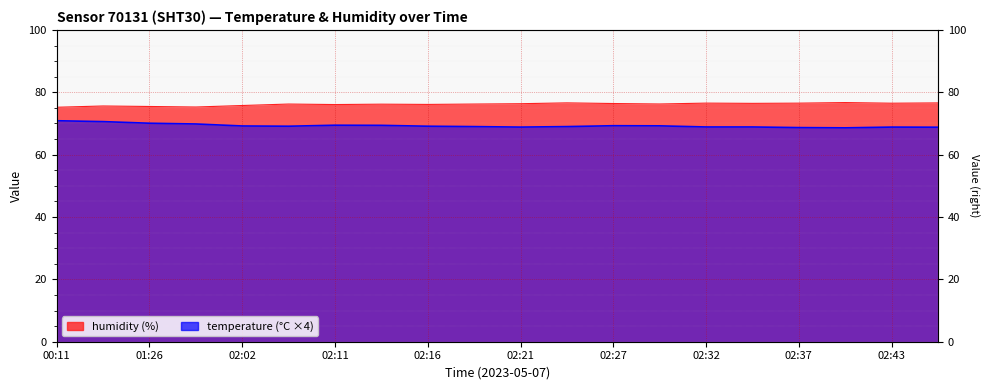

Reading left to right, extract all data points from this chart.

humidity: 00:11=75.2	00:48=75.6	01:26=75.5	01:42=75.3	02:02=75.8	02:08=76.2	02:11=76.1	02:13=76.2	02:16=76.1	02:19=76.2	02:21=76.3	02:24=76.6	02:27=76.4	02:29=76.2	02:32=76.5	02:34=76.5	02:37=76.5	02:40=76.7	02:43=76.5	02:45=76.6
temperature: 00:11=70.9	00:48=70.6	01:26=70.1	01:42=69.8	02:02=69.2	02:08=69.1	02:11=69.4	02:13=69.4	02:16=69.1	02:19=69.0	02:21=68.8	02:24=69.0	02:27=69.3	02:29=69.2	02:32=68.9	02:34=68.9	02:37=68.7	02:40=68.6	02:43=68.8	02:45=68.8